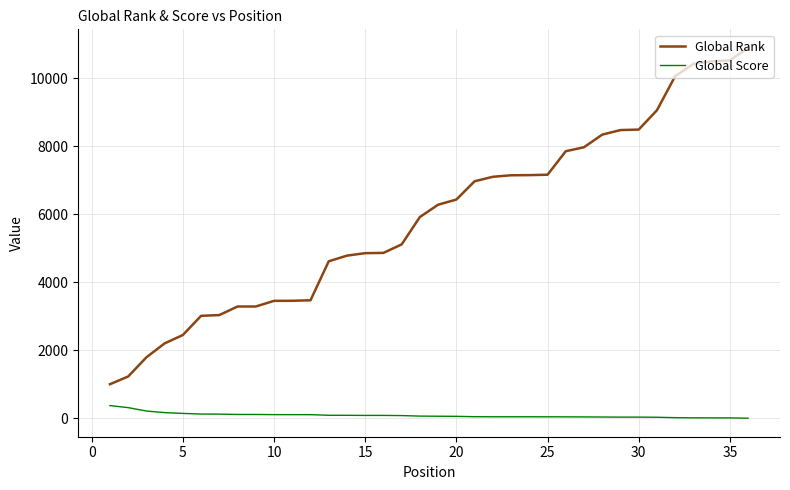

What is the minimum value for Global Rank?

1003